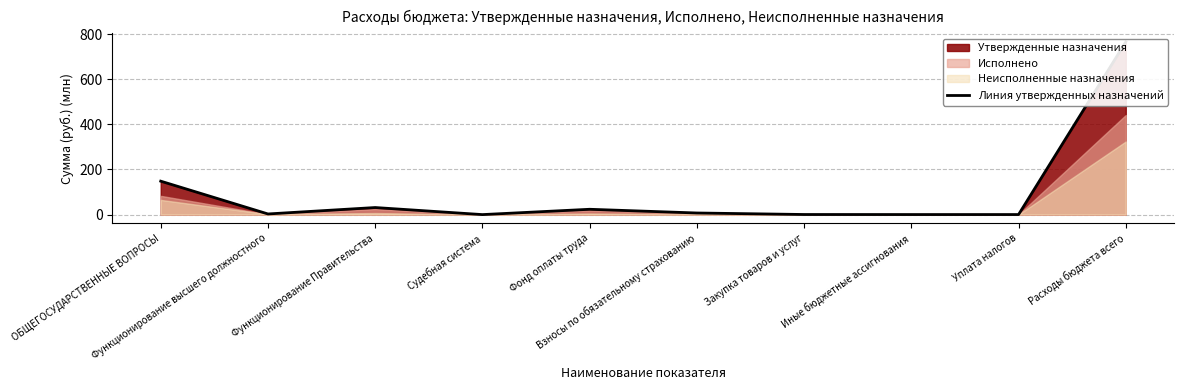

Reading right to left, what are all the values shown in this chart?

765.6	0.2	0.2	0.4	7.1	23.6	0.0	31.3	2.8	148.3